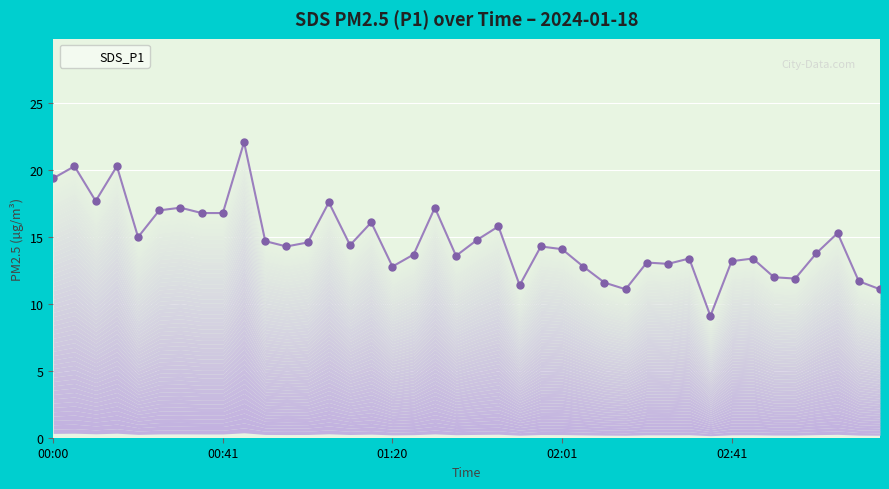

What is the change in value from 01:10 to 02:41?

-1.2